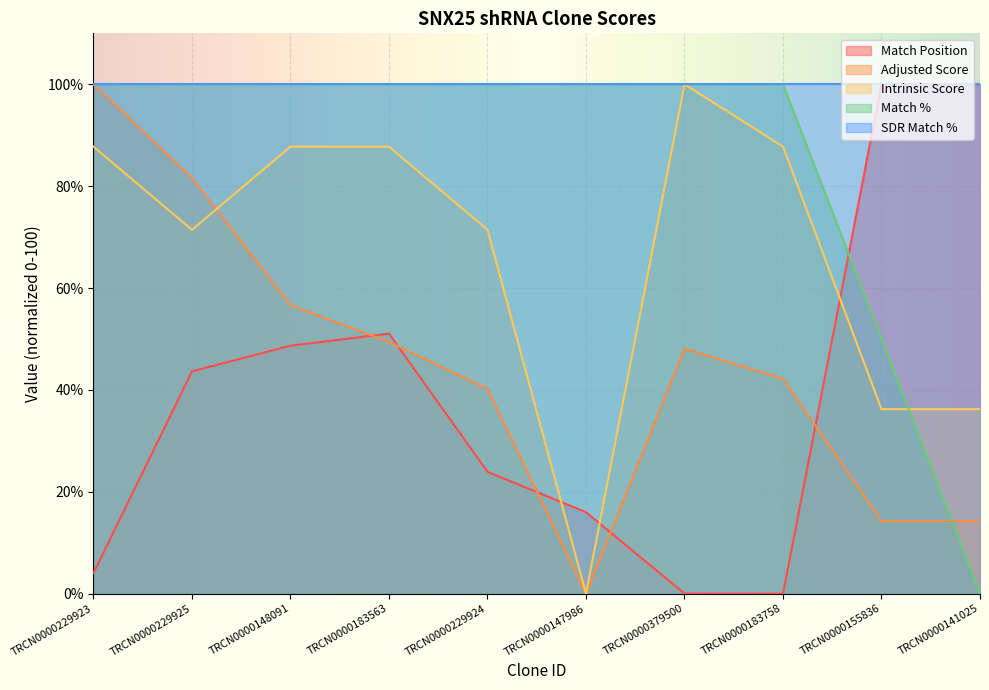

Between TRCN0000183758 and TRCN0000148091, which is larger?

TRCN0000148091